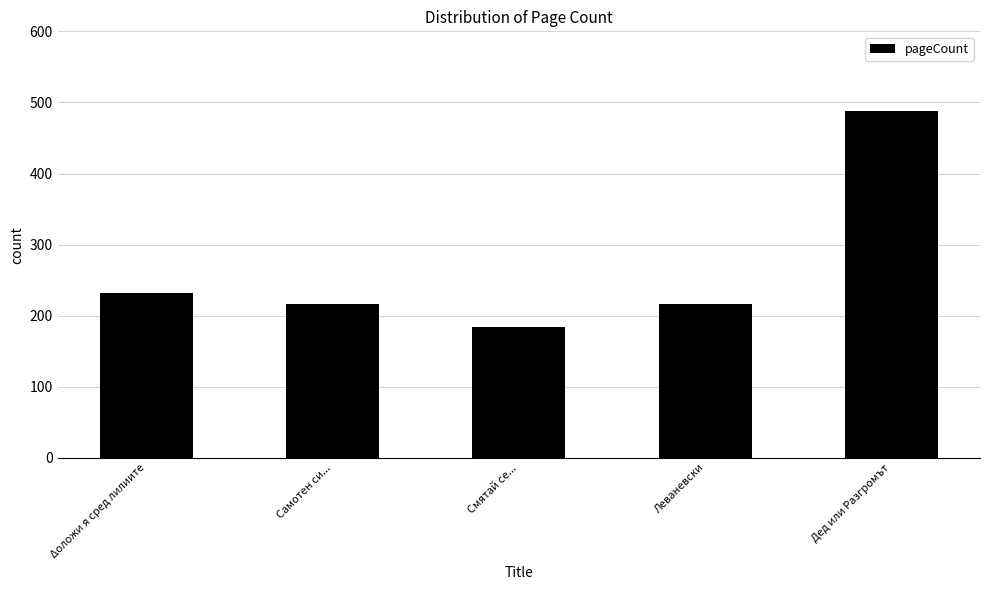

Reading left to right, transcribe all the data shown in this chart.

232	216	184	216	488